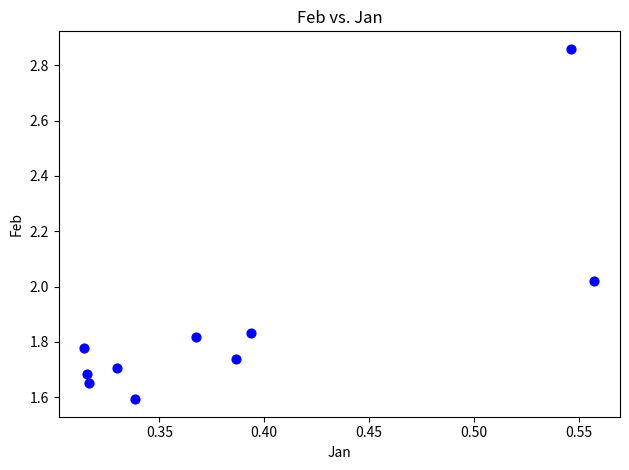

What is the average Y value?

1.9